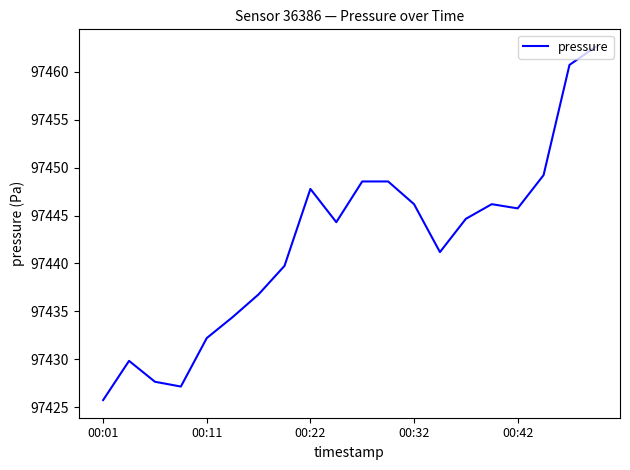

What is the smallest value displayed?

97425.8